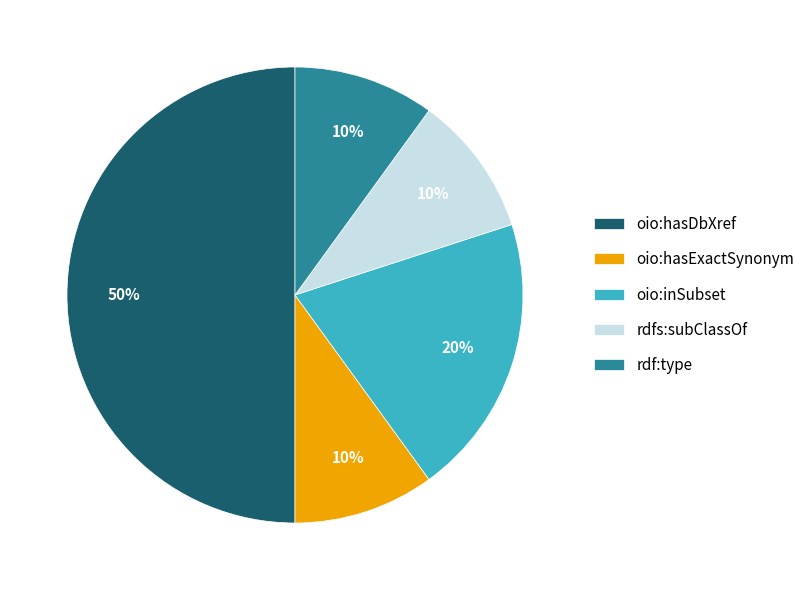

What is the largest slice in the pie chart?

oio:hasDbXref